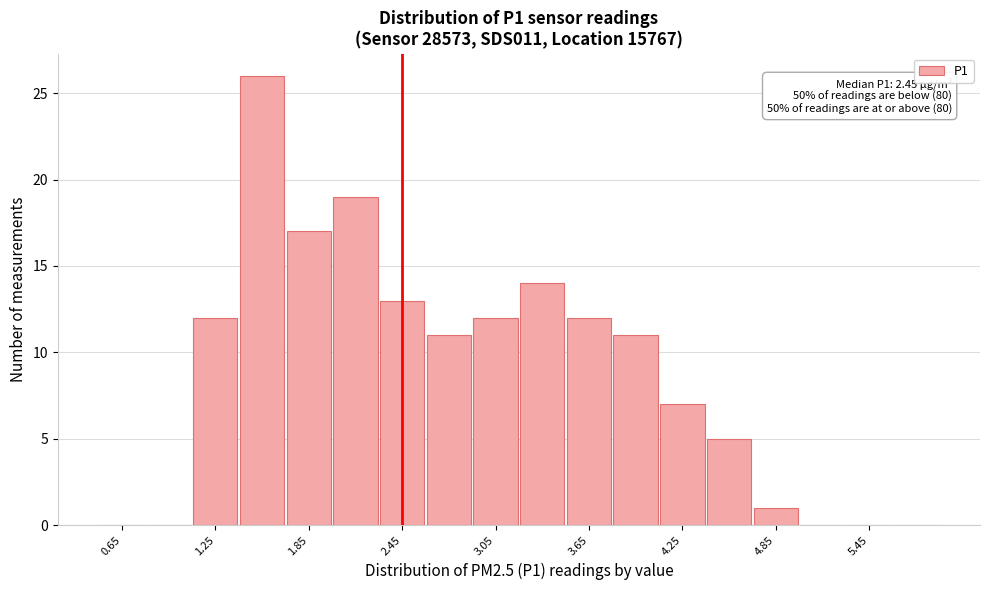

Around what value on the x-axis is the tallest bar? Give the approximate position of its centre, as read against the axis.

1.6